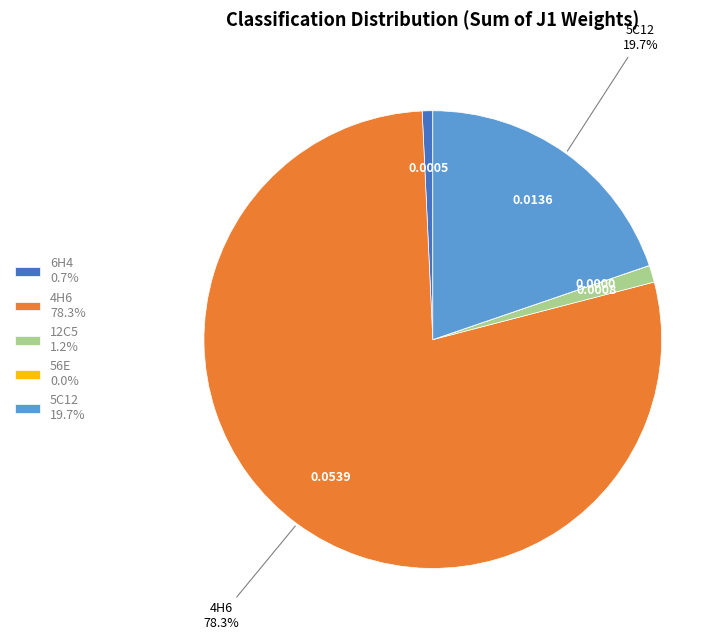

Does 4H6 78.3% account for over 50% of the chart?

Yes